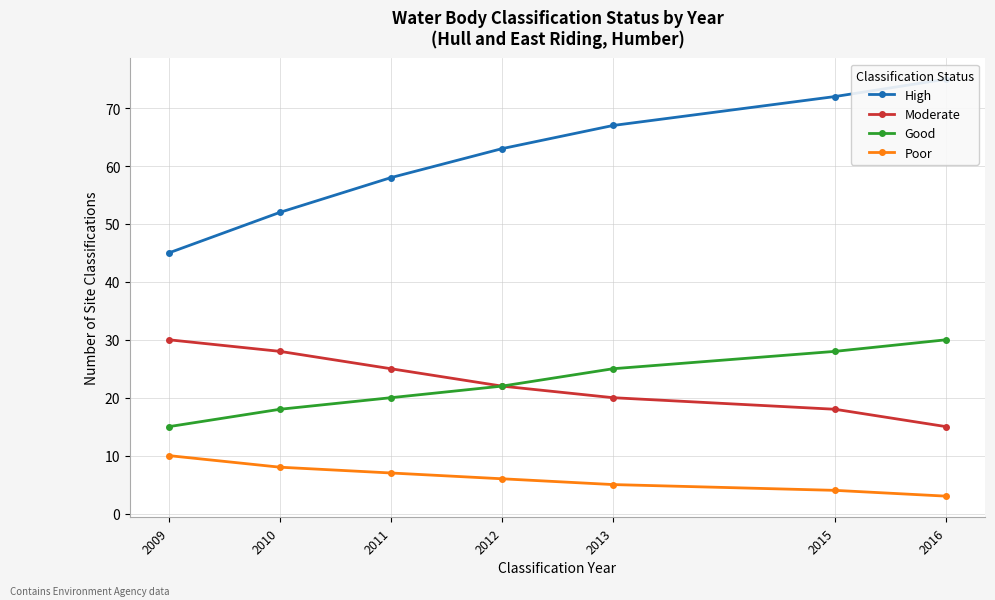

True or false: Good and High cross at least once.

False